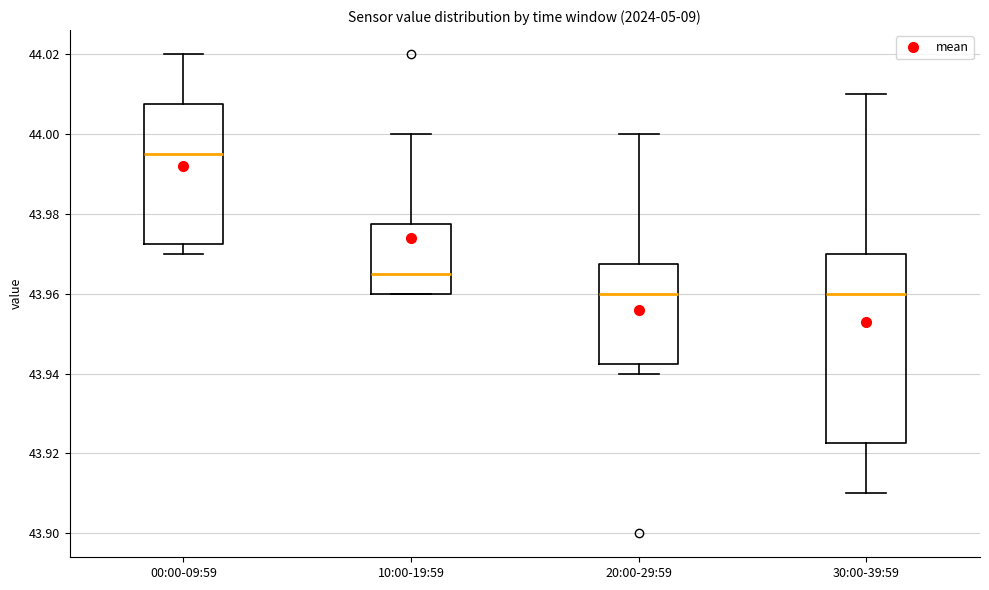

Reading left to right, read every box against the y-axis: the position of its median line, the range the box covers, and the ends of its whiskers. The values are not printed on the chart, so give them approximately, as read against the axis.

00:00-09:59: median 43.996, box 43.972 to 44.008, whiskers 43.970 to 44.020
10:00-19:59: median 43.966, box 43.960 to 43.978, whiskers 43.960 to 44.000
20:00-29:59: median 43.960, box 43.942 to 43.968, whiskers 43.940 to 44.000
30:00-39:59: median 43.960, box 43.922 to 43.970, whiskers 43.910 to 44.010